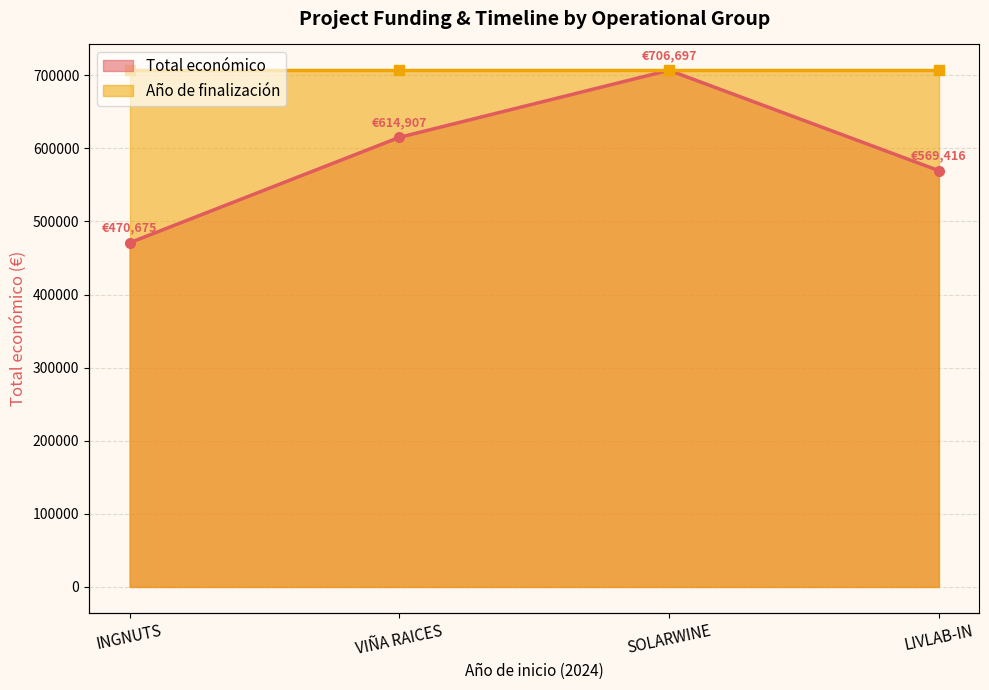

At which category does the chart reach its minimum across all series?

INGNUTS